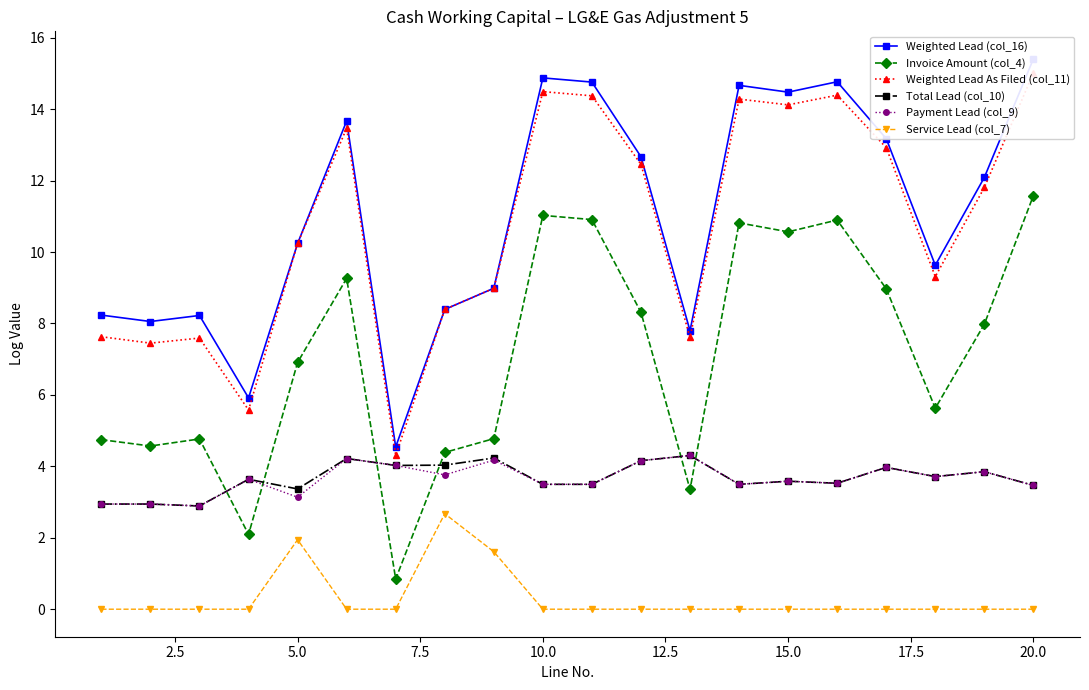

True or false: Service Lead (col_7) has a value of -1.3 at 15.0.

False